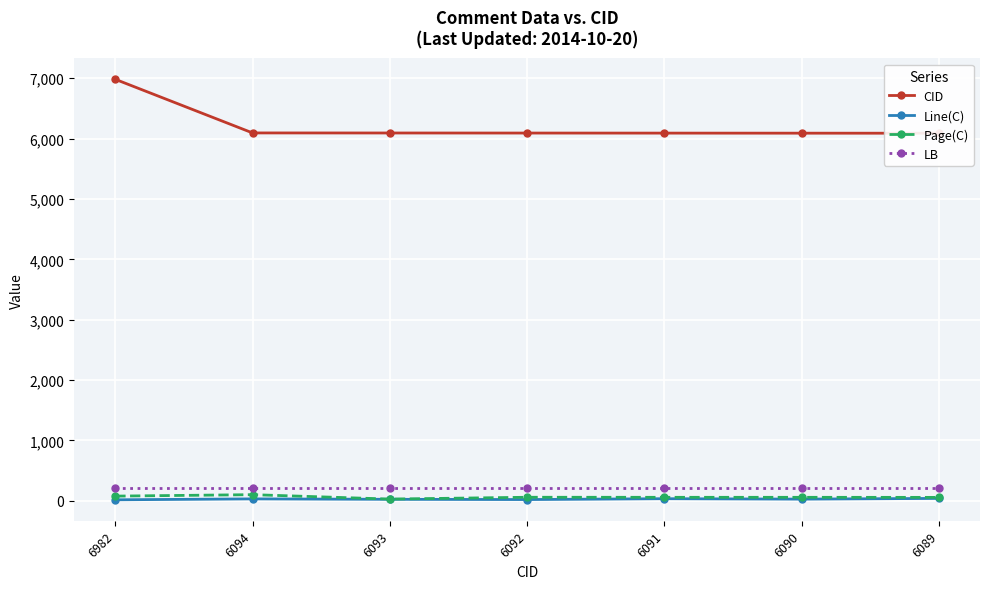

At how many categories does at least one series exceed 1648?

7